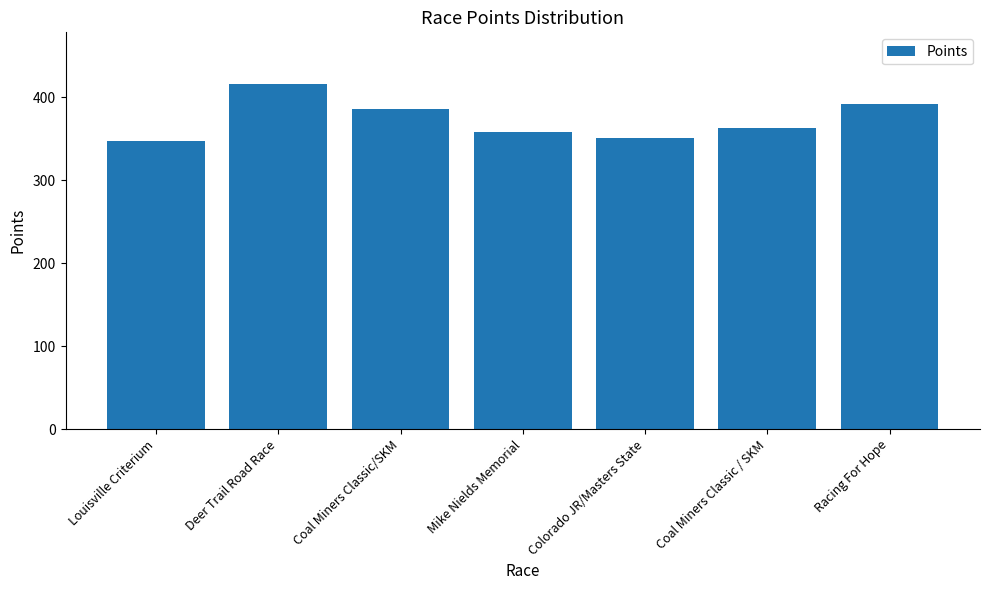

How many bars are there in total?

7